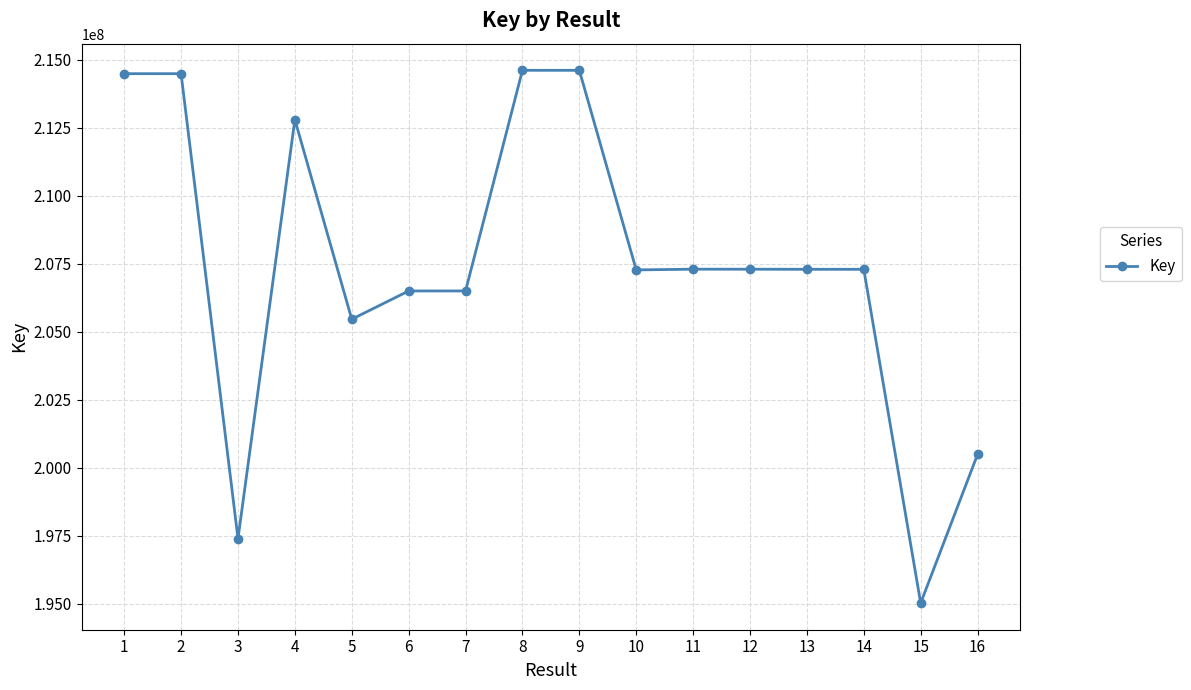

What is the difference between the maximum and minimum values?

19588755